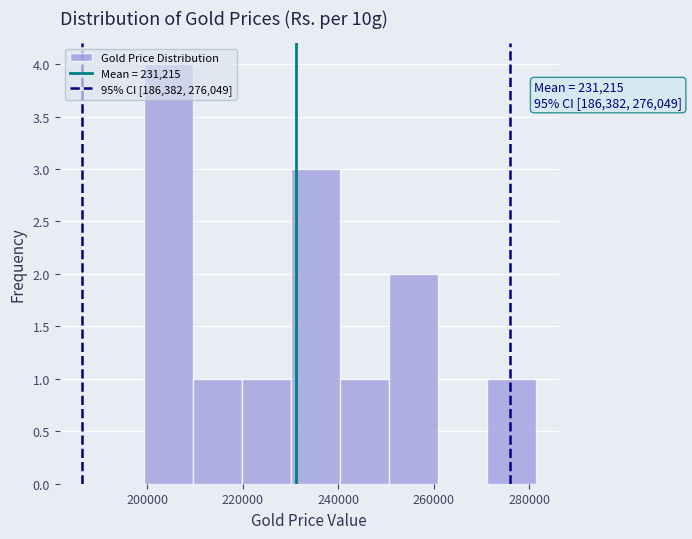

Over which range of the x-axis is the bar tallest?

200000 to 210000